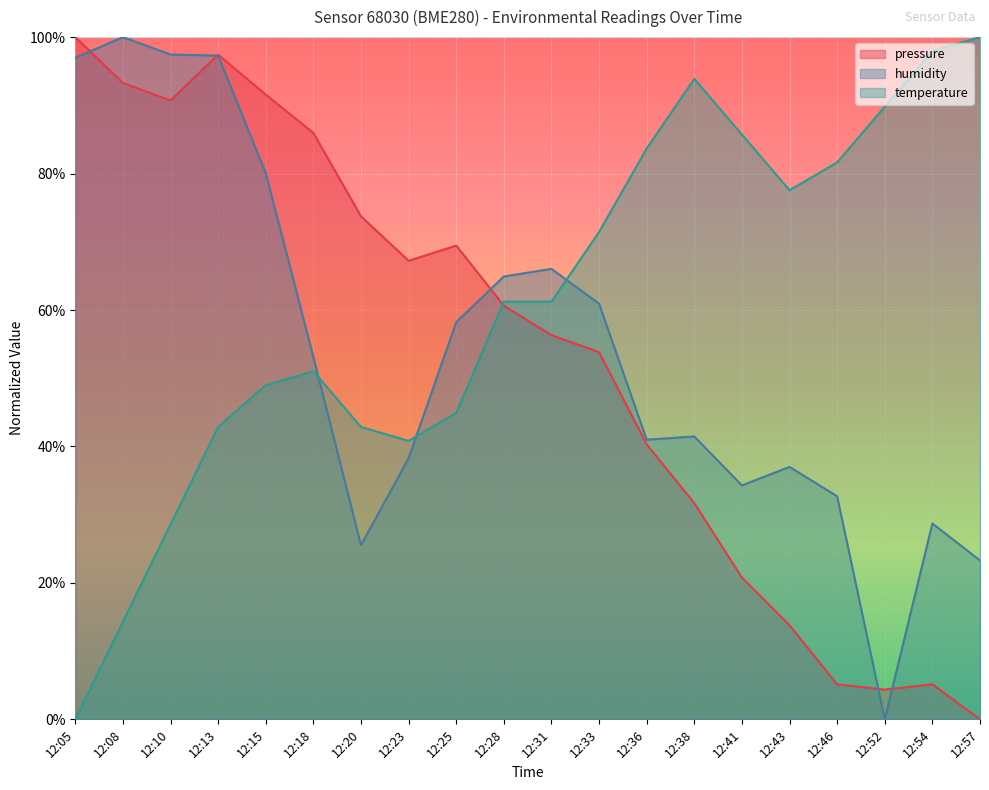

What is the maximum value for pressure?

1.0